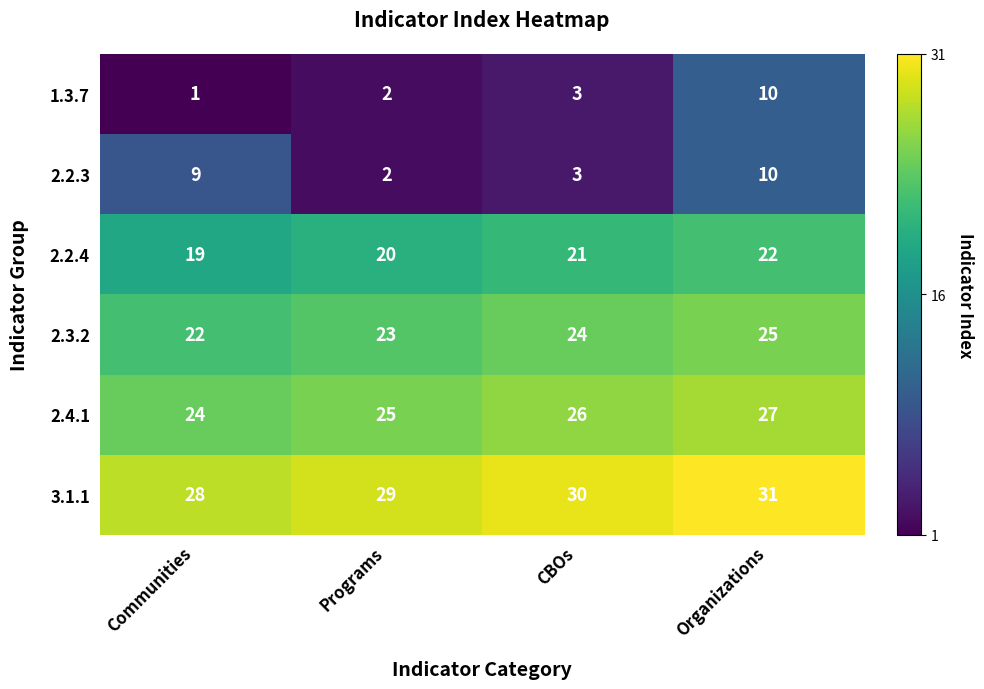

The value of 2.2.4 at Organizations is 22. True or false?

True